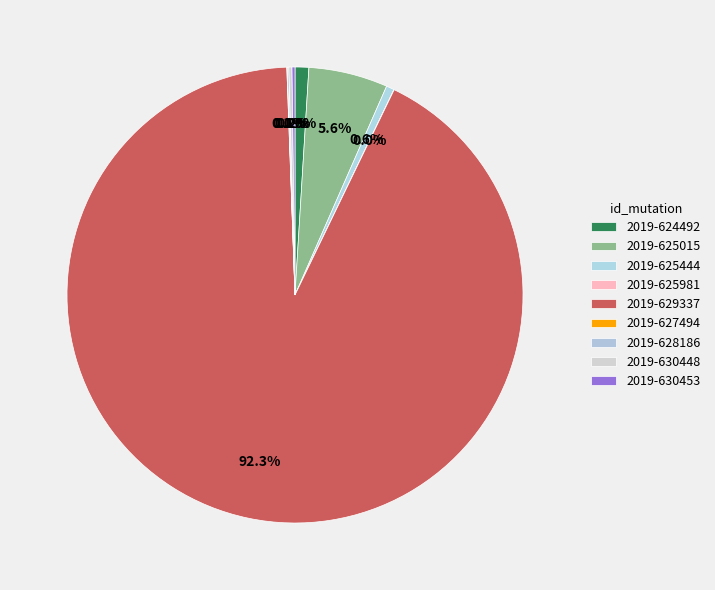

Rank the categories by value from lowest to highest.

2019-625981, 2019-627494, 2019-628186, 2019-630453, 2019-630448, 2019-625444, 2019-624492, 2019-625015, 2019-629337